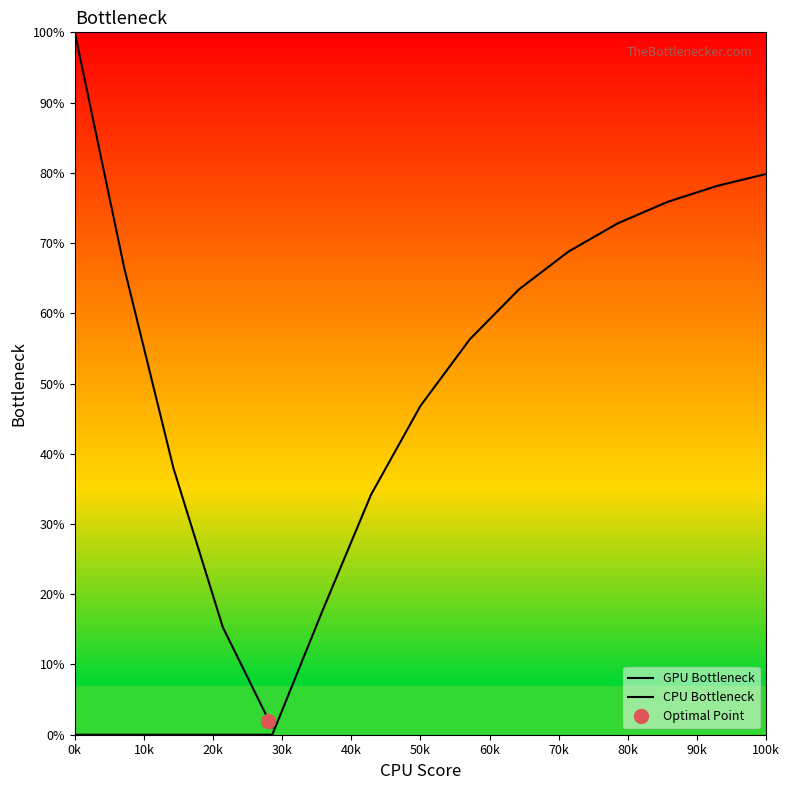

How many values in CPU Bottleneck are above zero?

10